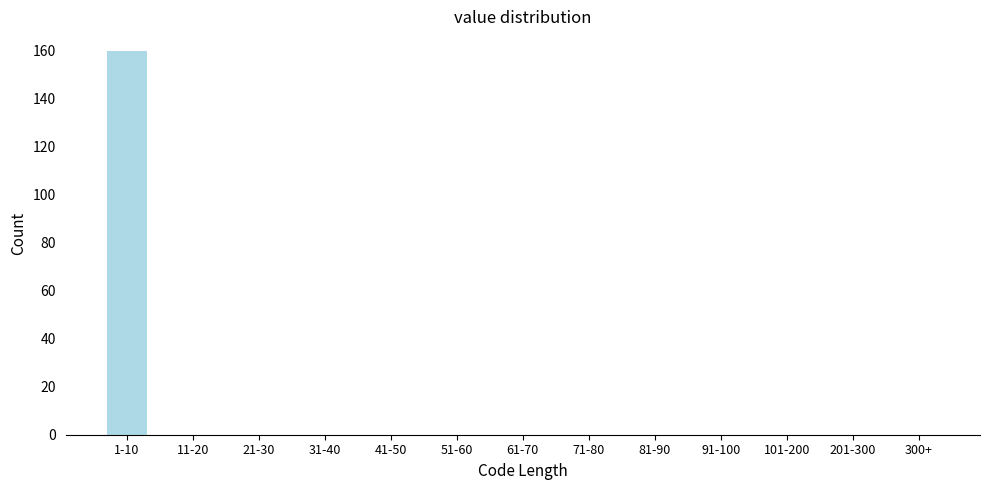

Reading left to right, transcribe all the data shown in this chart.

1-10=160	11-20=0	21-30=0	31-40=0	41-50=0	51-60=0	61-70=0	71-80=0	81-90=0	91-100=0	101-200=0	201-300=0	300+=0